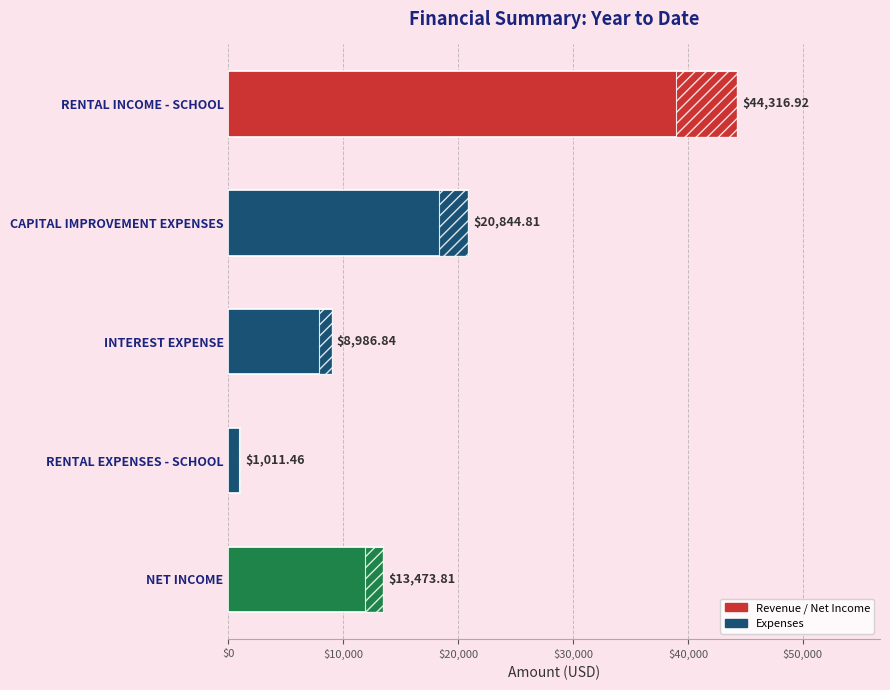

How many values are below 13473?

2